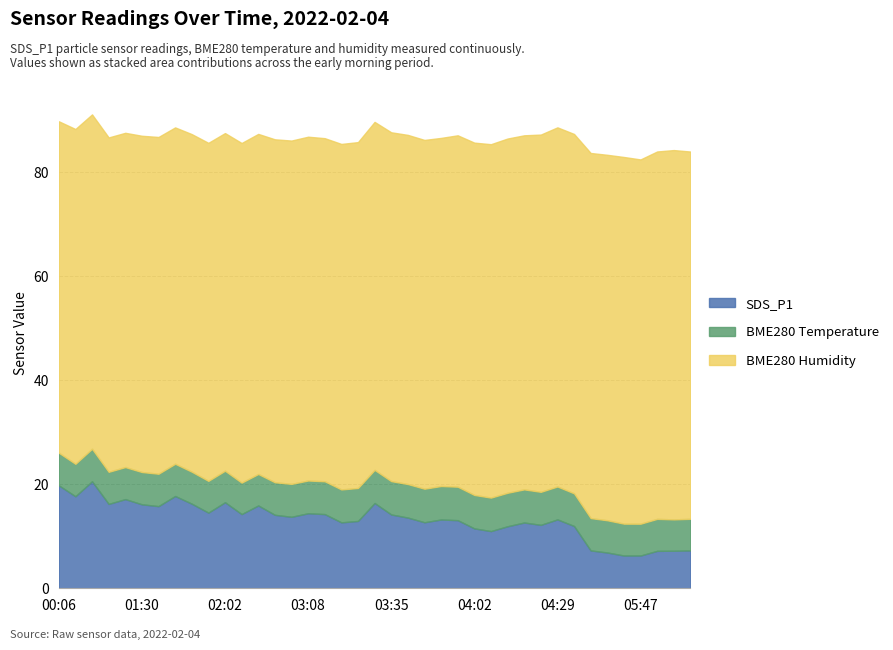

The BME280_humidity series shows 16.5 at 00:51. True or false?

False